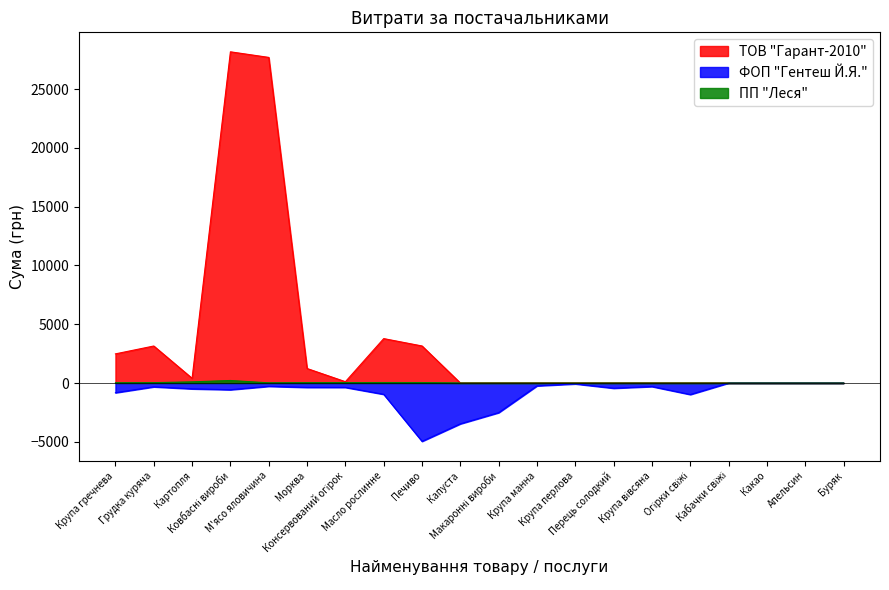

The value of ПП "Леся" at Картопля is 98.9. True or false?

True